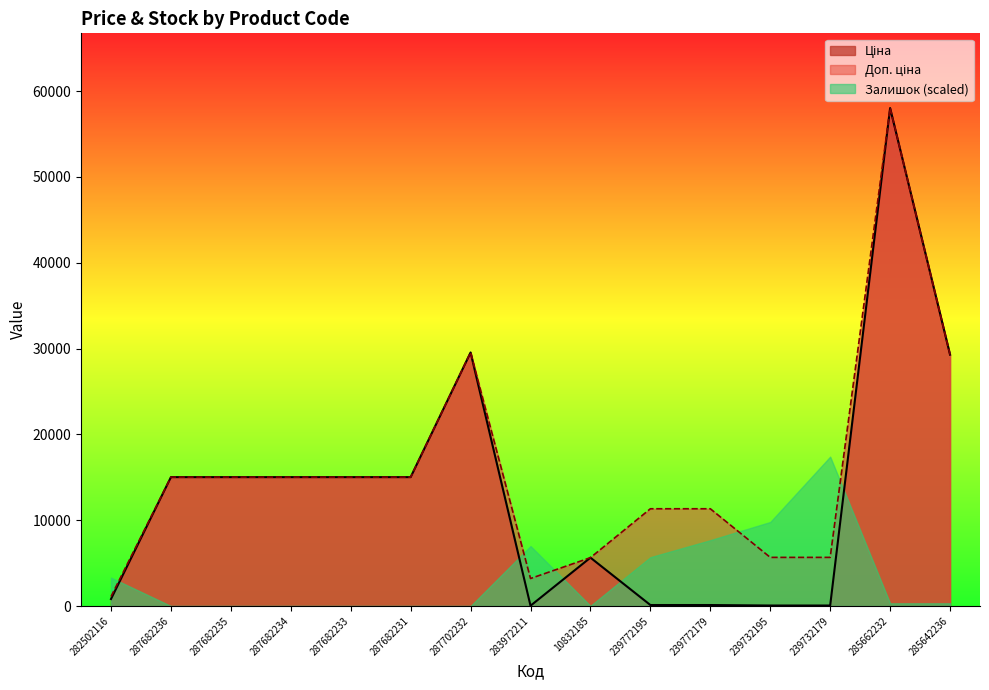

Which series has the largest range (max minus min)?

Ціна